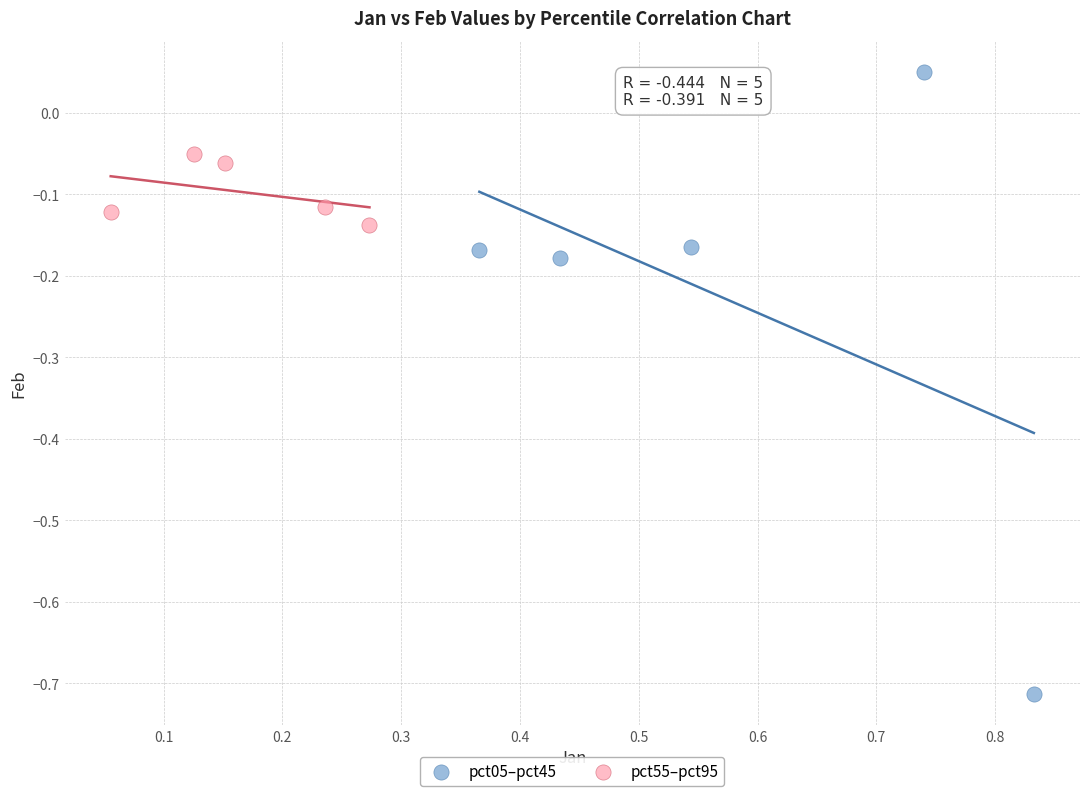

Which series has the largest Y range (max minus min)?

pct05–pct45